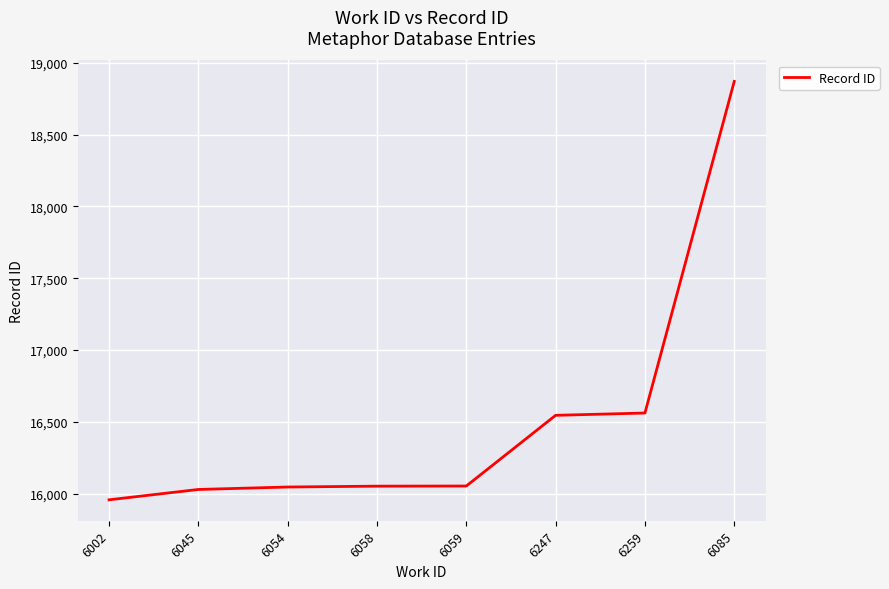

Which label corresponds to the largest value in the chart?

6085